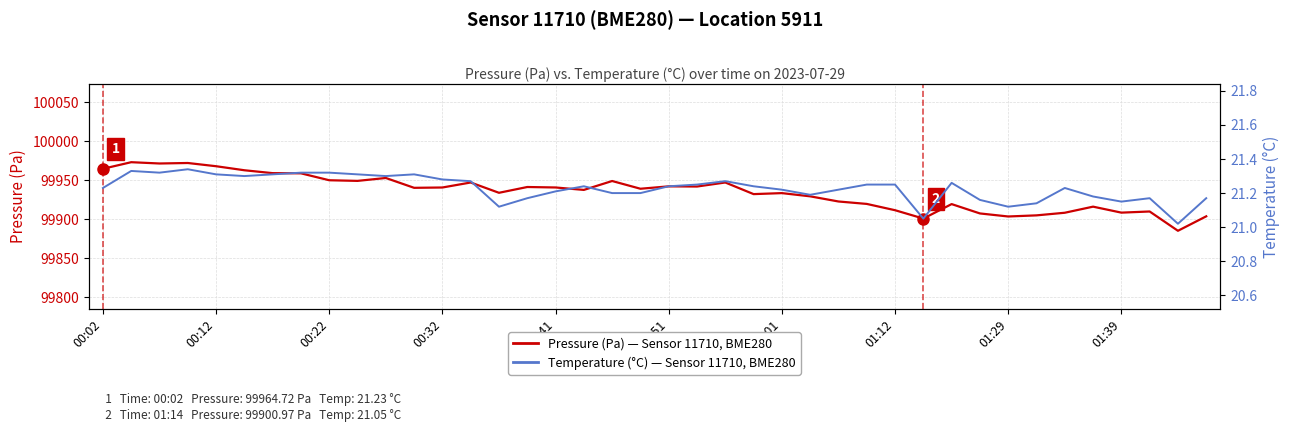

Rank the series by their maximum value, from highest to lowest.

Pressure (Pa), Temperature (°C)